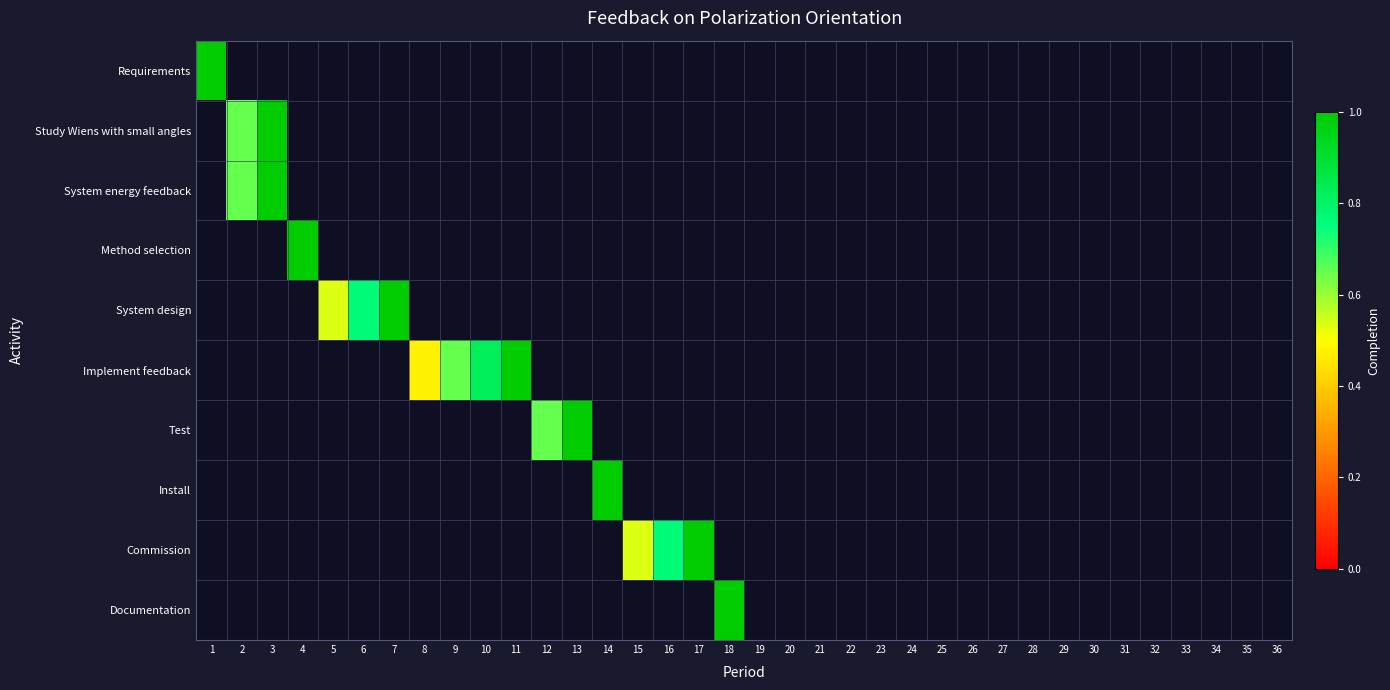

How many categories are shown in the chart?

36